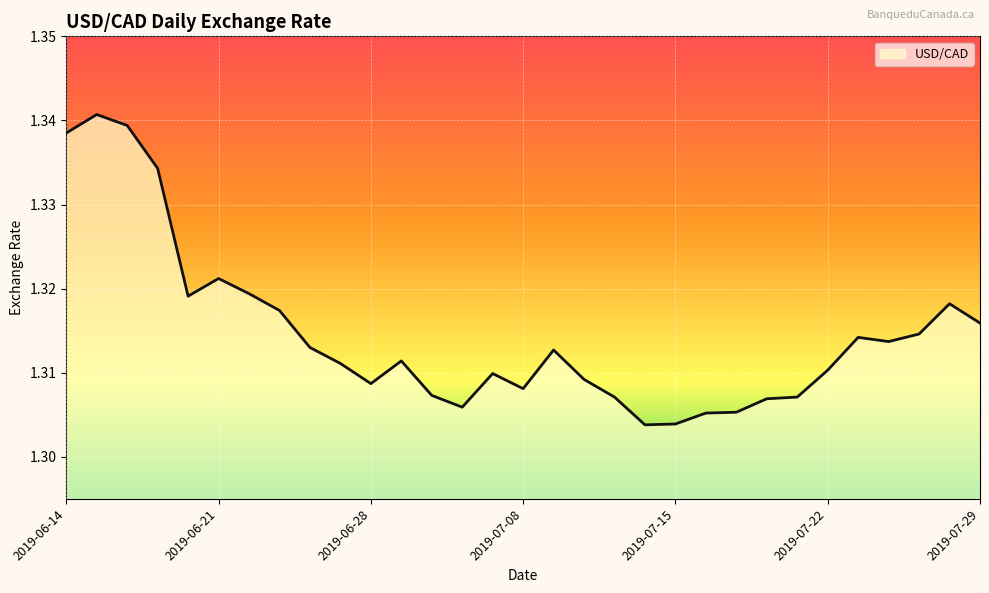

Rank the categories by value from highest to lowest.

2019-06-17, 2019-06-18, 2019-06-14, 2019-06-19, 2019-06-21, 2019-06-24, 2019-06-20, 2019-07-26, 2019-06-25, 2019-07-29, 2019-07-25, 2019-07-23, 2019-07-24, 2019-06-26, 2019-07-09, 2019-07-02, 2019-06-27, 2019-07-22, 2019-07-05, 2019-07-10, 2019-06-28, 2019-07-08, 2019-07-03, 2019-07-11, 2019-07-19, 2019-07-18, 2019-07-04, 2019-07-17, 2019-07-16, 2019-07-15, 2019-07-12